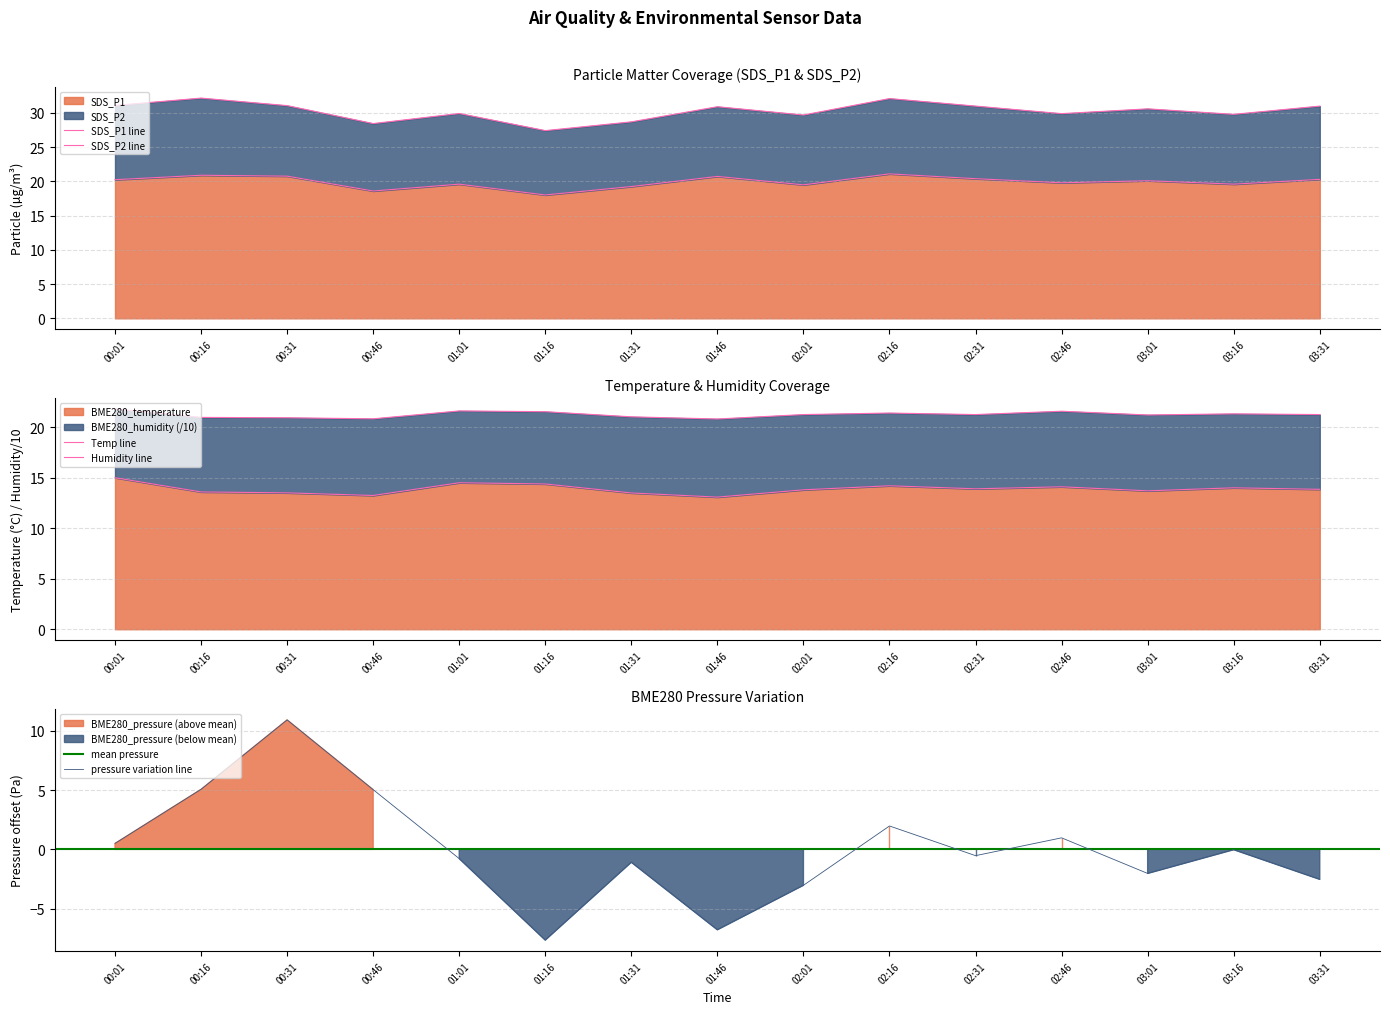

What is the difference between the maximum and minimum values in the BME280_temperature series?

1.9